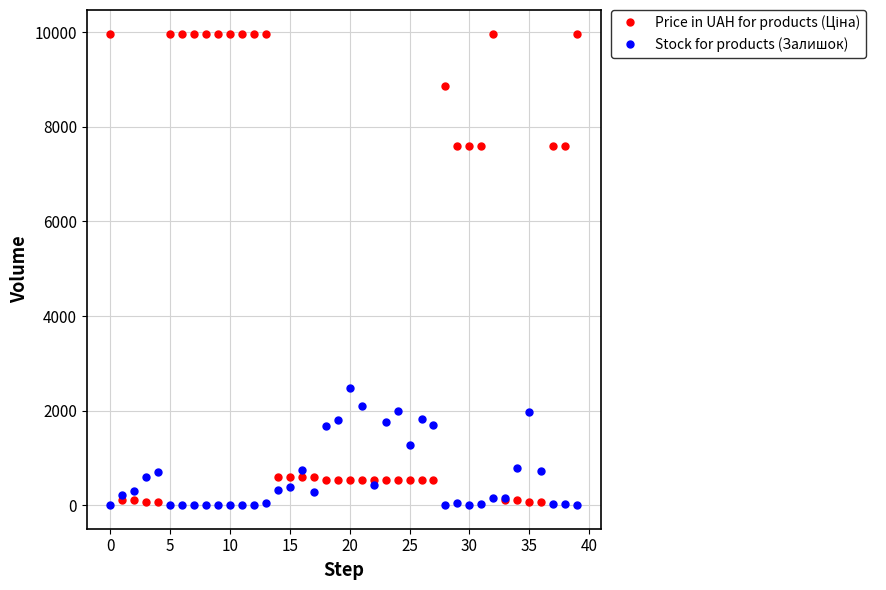

At how many categories does at least one series exceed 8496?

13